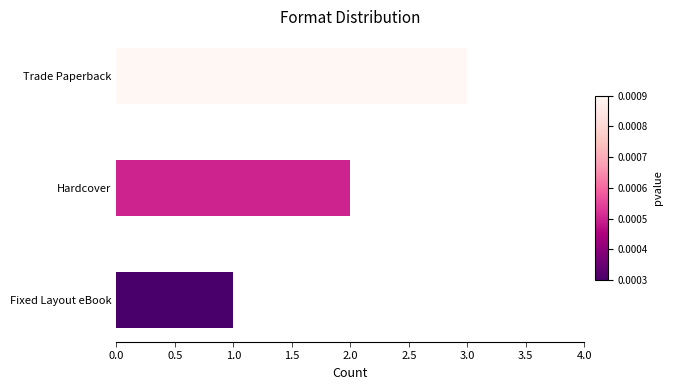

Does the chart contain stacked bars?

No